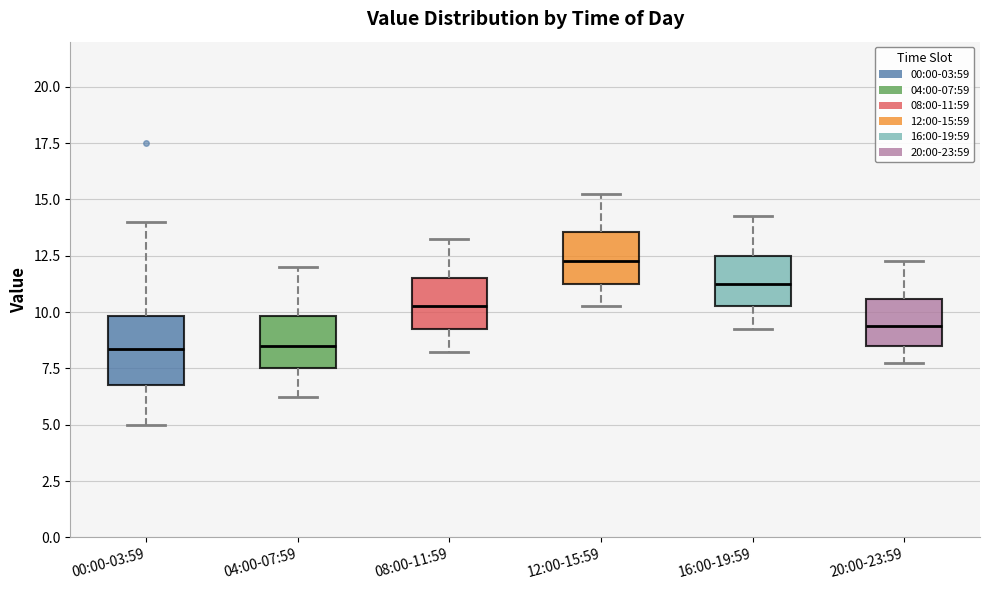

Where is the lower edge of the box for 04:00-07:59 on the y-axis? The values are not printed on the chart, so give them approximately, as read against the axis.

7.5